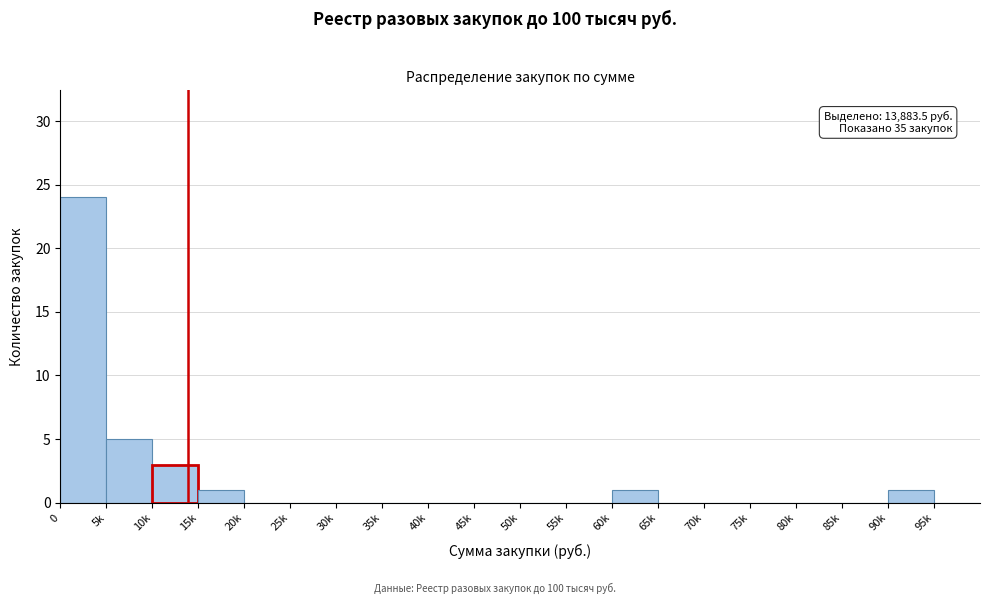

Reading left to right, transcribe all the data shown in this chart.

0=24	5k=5	10k=3	15k=1	20k=0	25k=0	30k=0	35k=0	40k=0	45k=0	50k=0	55k=0	60k=1	65k=0	70k=0	75k=0	80k=0	85k=0	90k=1	95k=0